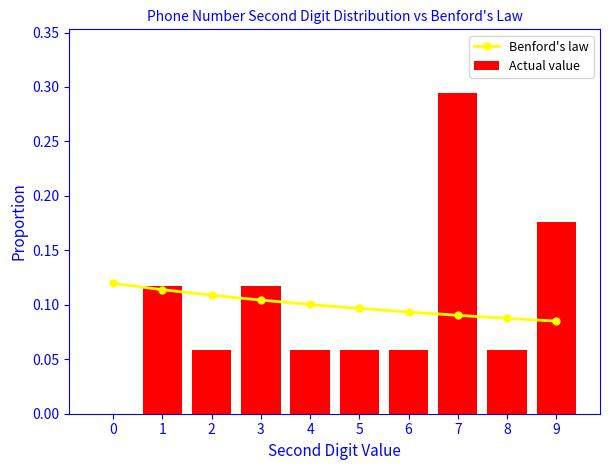

List the series in order of their peak value, highest first.

Actual value, Benford's law